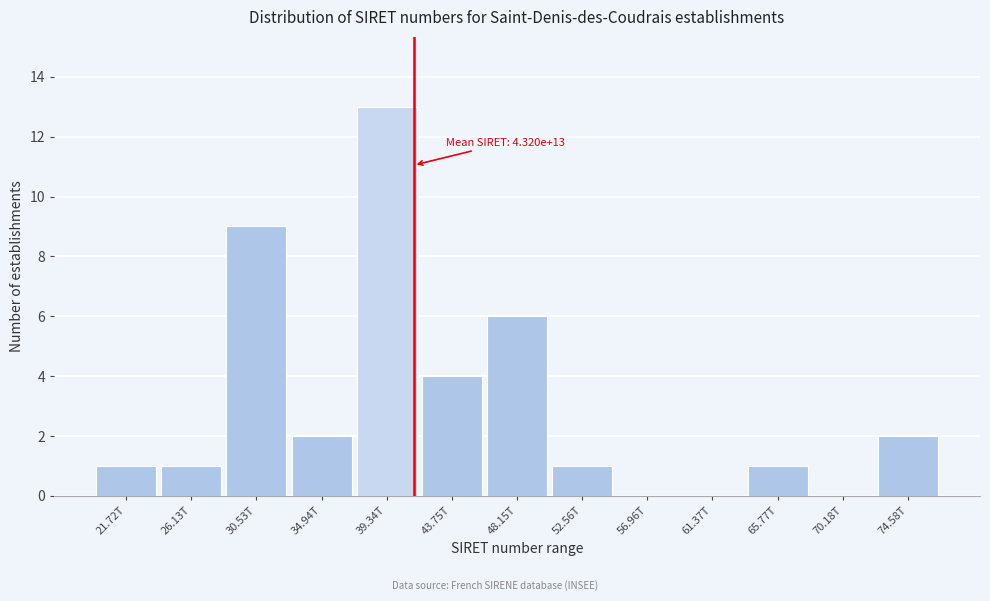

Reading left to right, transcribe all the data shown in this chart.

21.72T=1	26.13T=1	30.53T=9	34.94T=2	39.34T=13	43.75T=4	48.15T=6	52.56T=1	56.96T=0	61.37T=0	65.77T=1	70.18T=0	74.58T=2